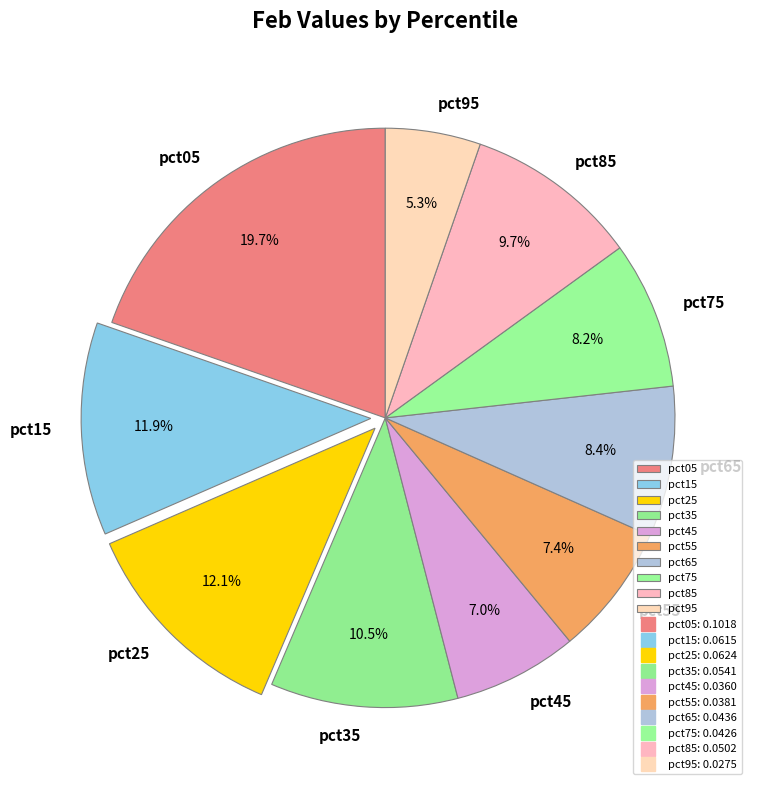

How many segments does this pie chart have?

10